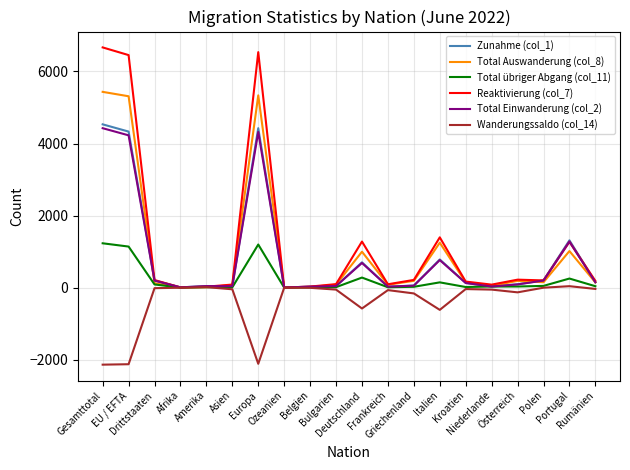

Which series has the largest range (max minus min)?

Reaktivierung (col_7)